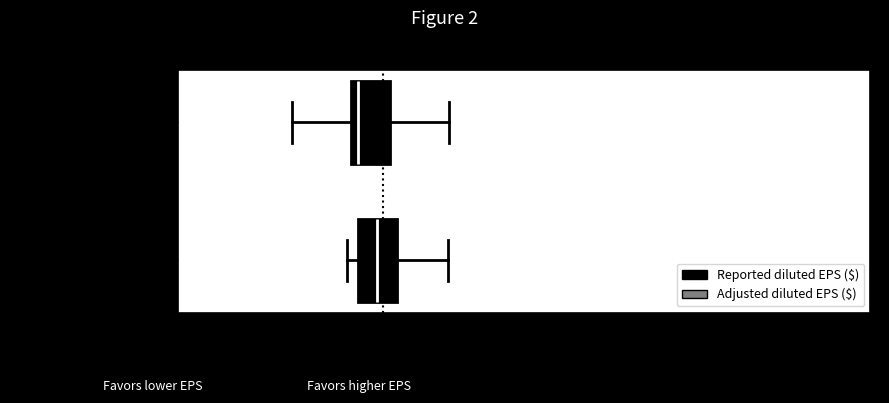

Where is the right edge of the box for Adjusted diluted EPS ($) on the x-axis? The values are not printed on the chart, so give them approximately, as read against the axis.

2.45